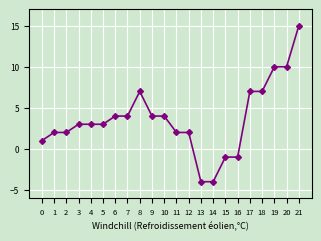

What is the average value?

4